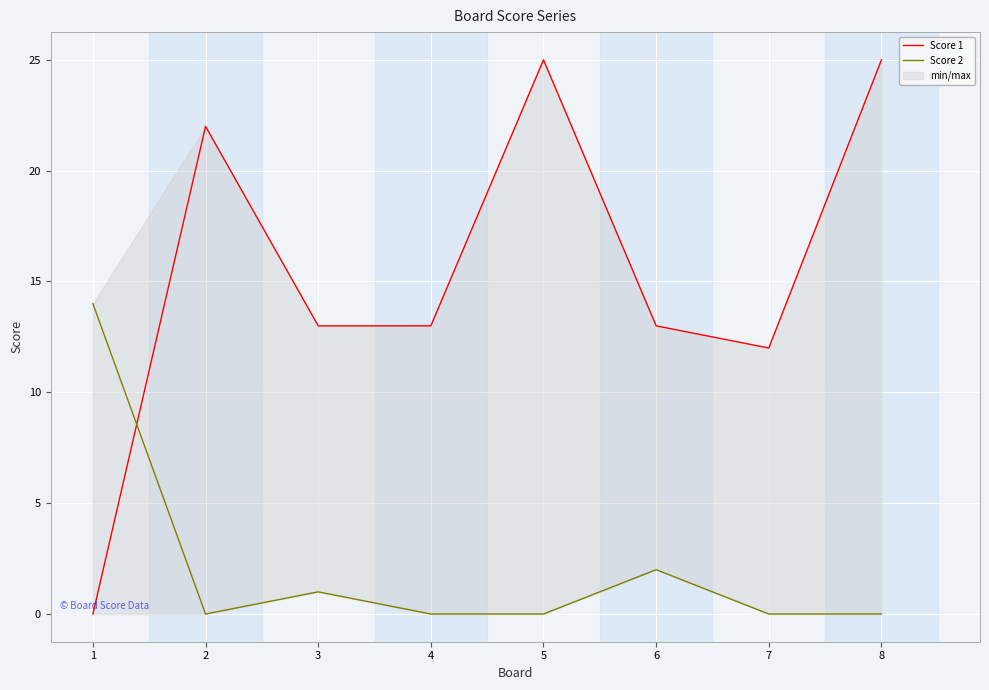

At which label does Score 2 reach its minimum?

2